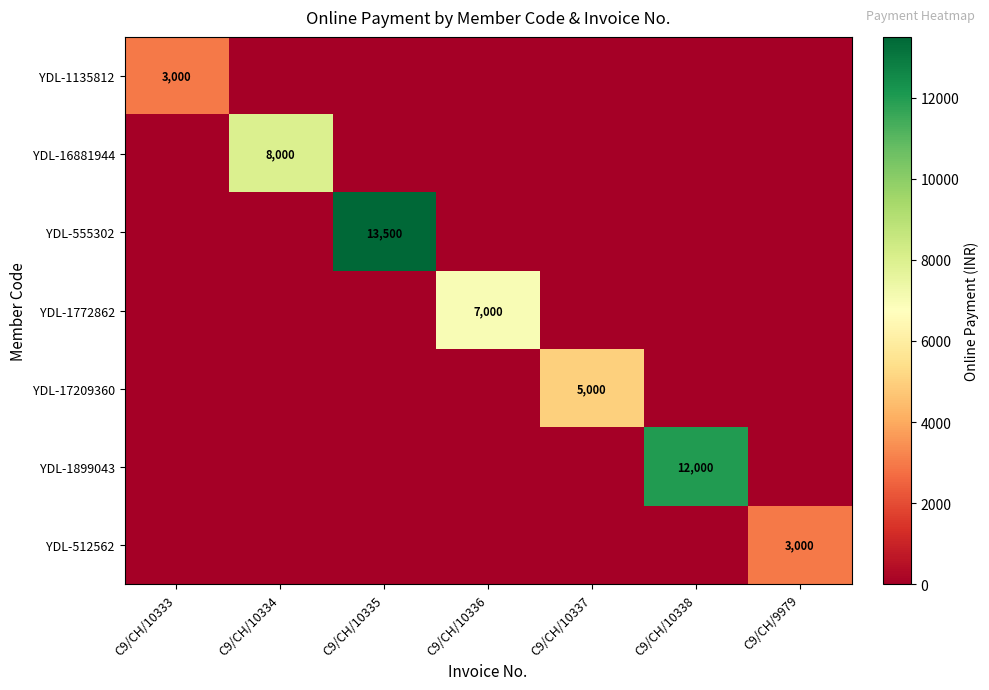

What is the total value across all series at C9/CH/10334?

8000